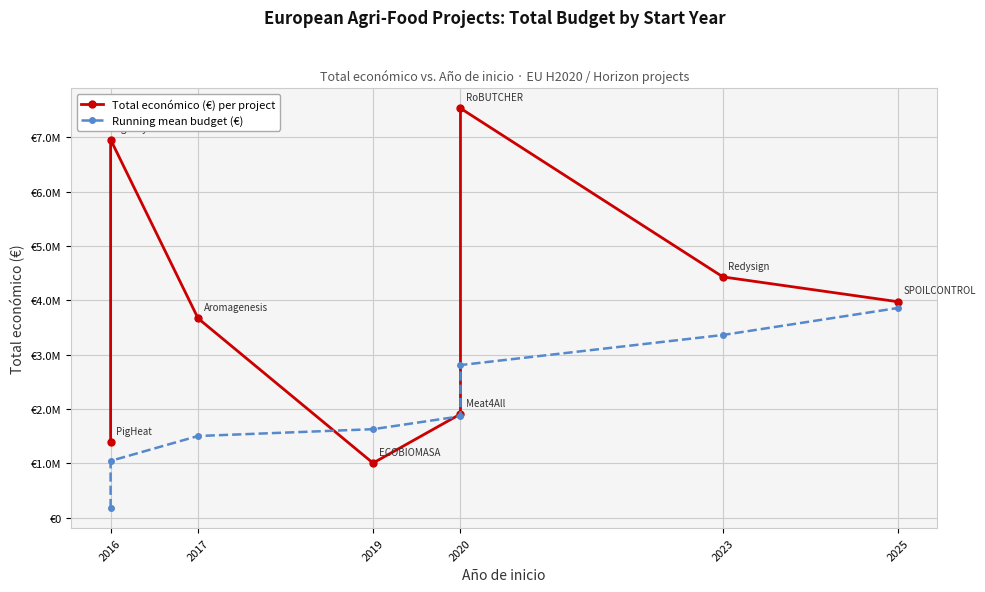

Reading left to right, transcribe all the data shown in this chart.

Total económico (€) per project: 1389196.0	6960293.0	3668076.0	1003835.0	1906961.0	7536303.0	4431810.0	3974796.0
Running mean budget (€): 173649.5	1043686.1	1502195.6	1627675.0	1866045.1	2808083.0	3362059.2	3858908.8